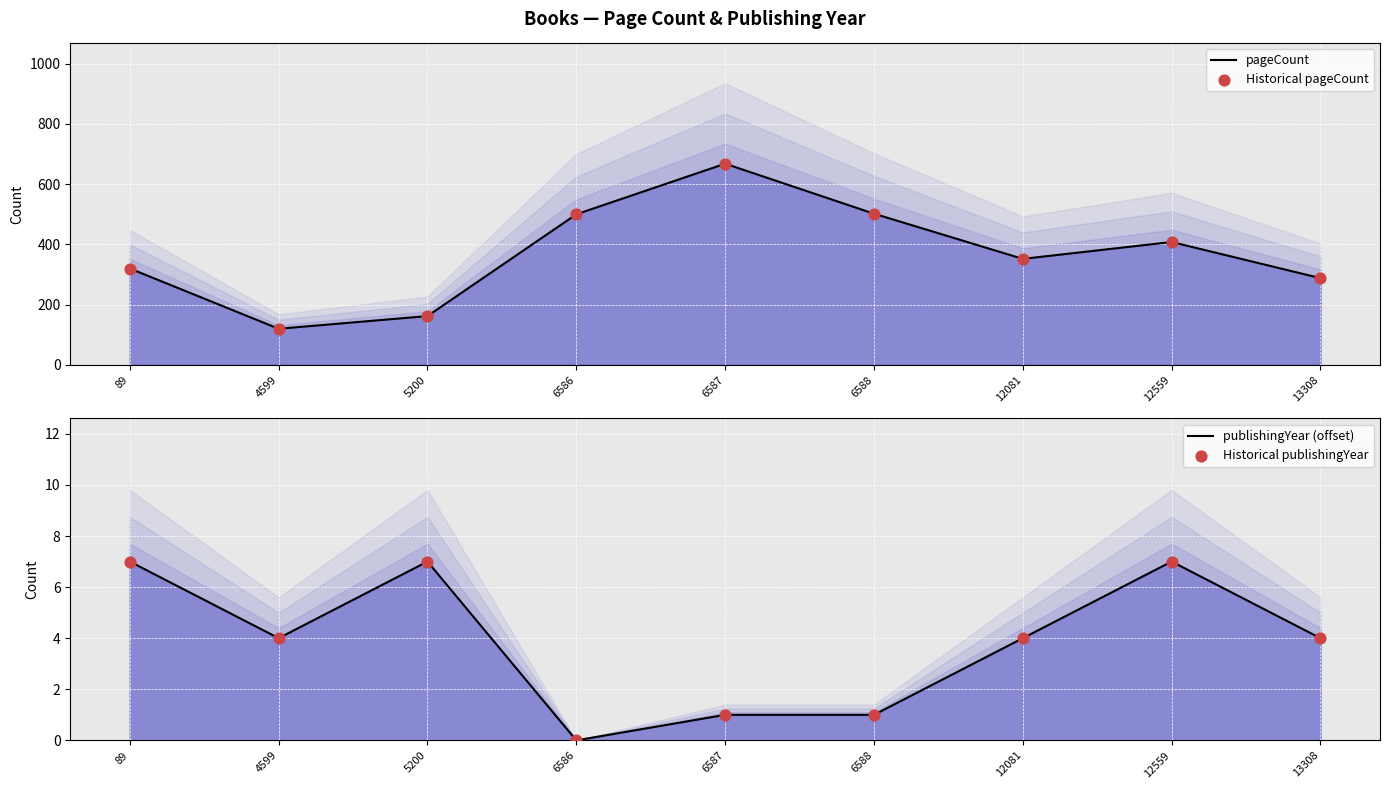

Which series reaches the maximum Y coordinate?

pageCount